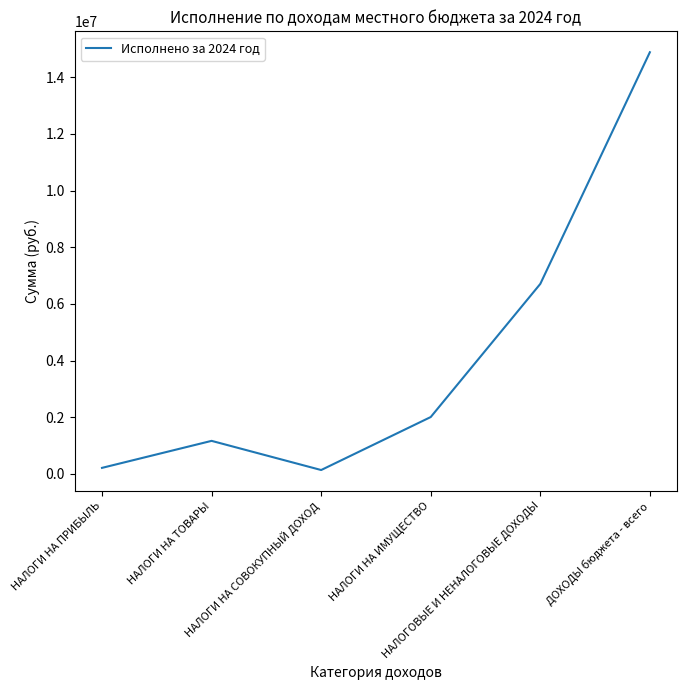

Where does the data first go above 2009191?

НАЛОГИ НА ИМУЩЕСТВО